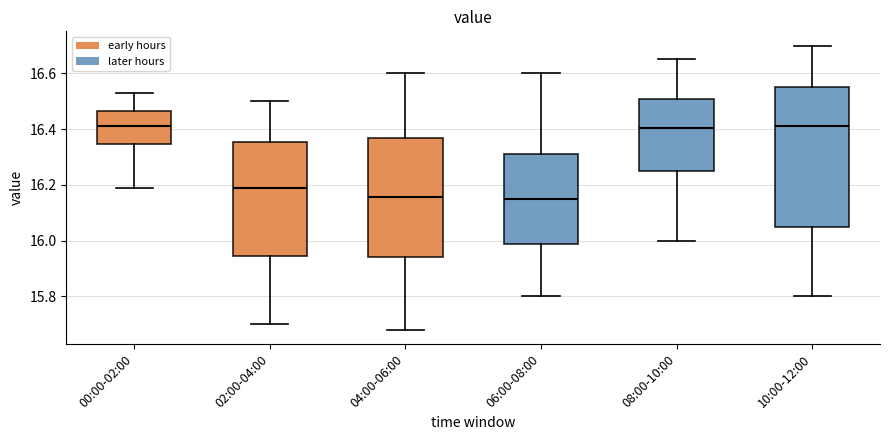

Reading left to right, transcribe this box plot: for each box, give where its median line is, the range the box spans, and where its two whiskers end, as read against the y-axis. The values are not printed on the chart, so give them approximately, as read against the axis.

00:00-02:00: median 16.42, box 16.34 to 16.46, whiskers 16.20 to 16.54
02:00-04:00: median 16.20, box 15.94 to 16.36, whiskers 15.70 to 16.50
04:00-06:00: median 16.16, box 15.94 to 16.38, whiskers 15.68 to 16.60
06:00-08:00: median 16.16, box 15.98 to 16.32, whiskers 15.80 to 16.60
08:00-10:00: median 16.40, box 16.26 to 16.50, whiskers 16.00 to 16.66
10:00-12:00: median 16.42, box 16.06 to 16.56, whiskers 15.80 to 16.70